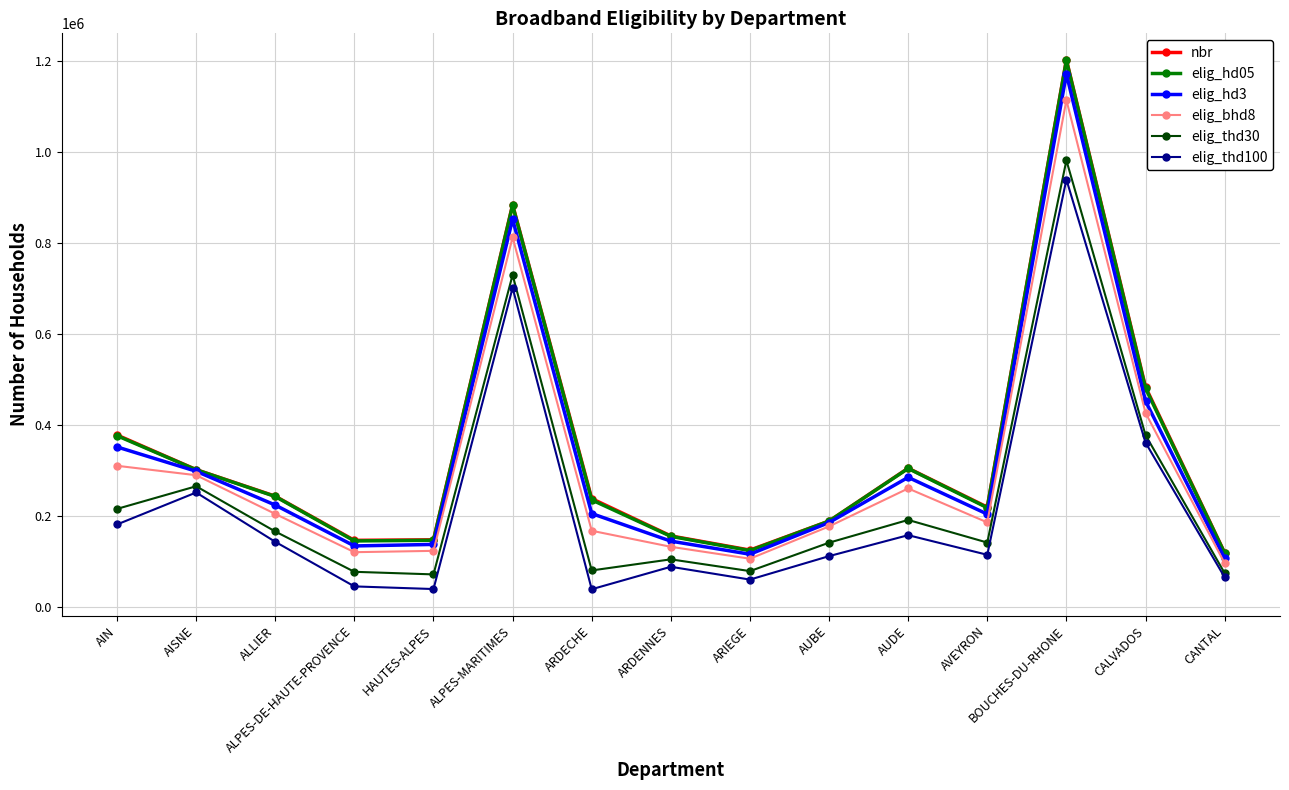

How many categories are shown in the chart?

15